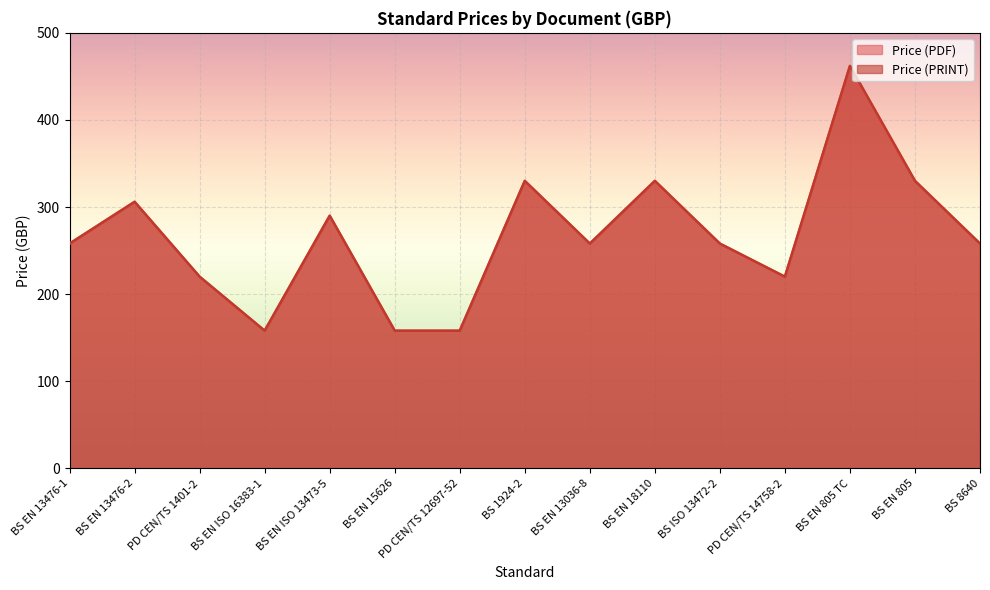

True or false: Price (PRINT) and Price (PDF) intersect in this chart.

False